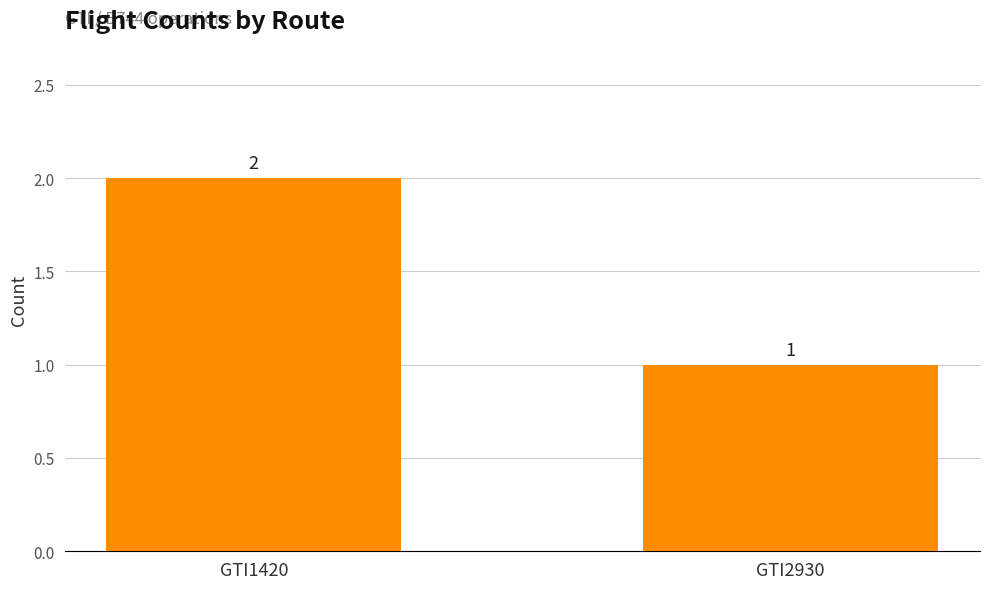

Are the bars grouped side by side (vs. stacked)?

No